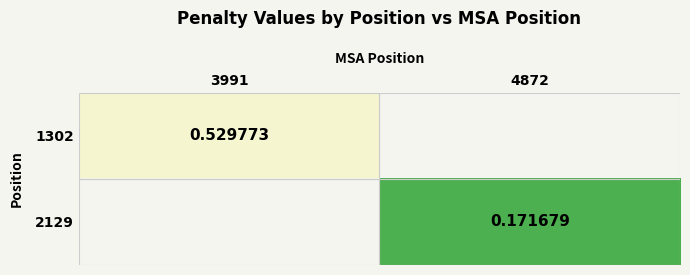

At which category does the chart reach its peak across all series?

3991